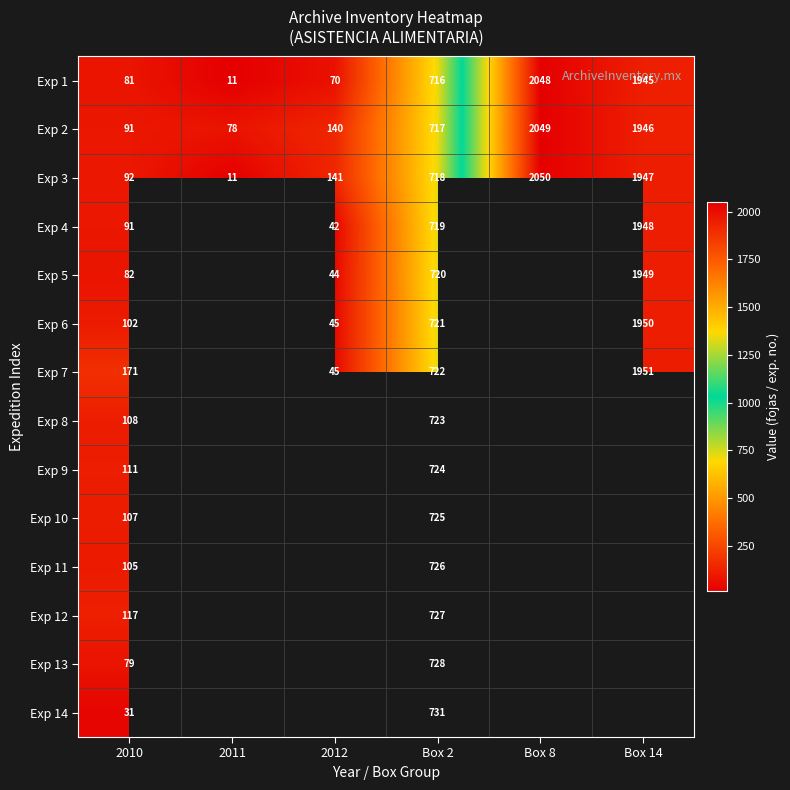

The Exp 11 series shows 726 at Box 2. True or false?

True